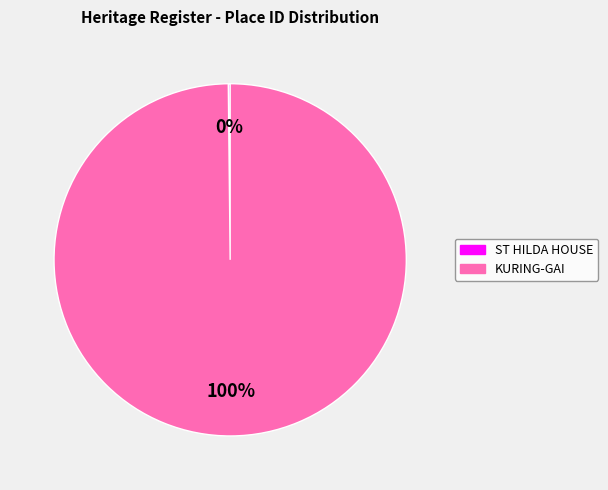

To the nearest percent, what is the difference between the largest and smallest slice percentages?

100%